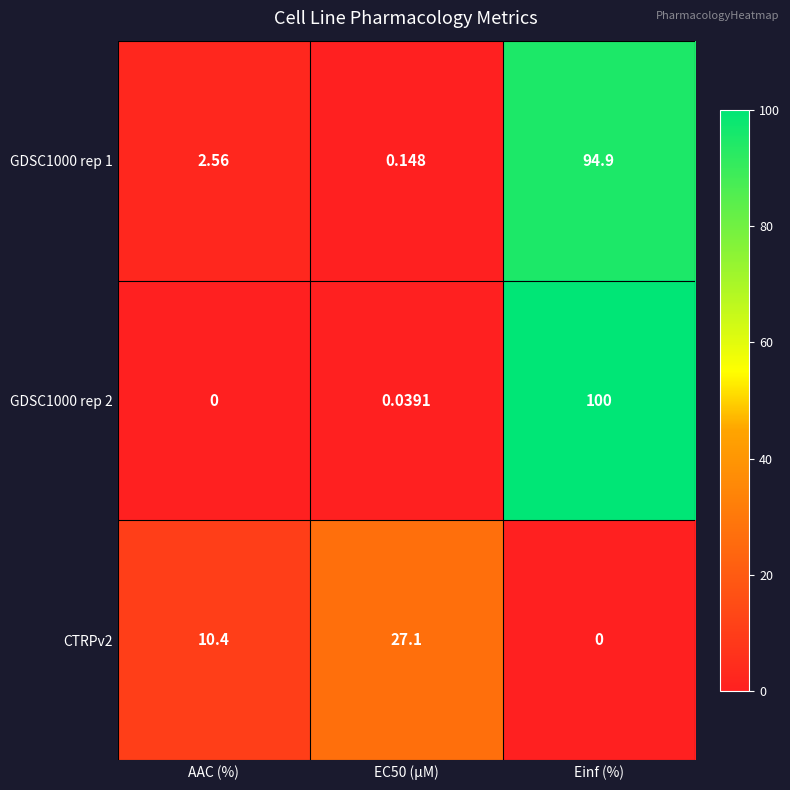

At which label does GDSC1000 rep 1 first exceed 2?

AAC (%)